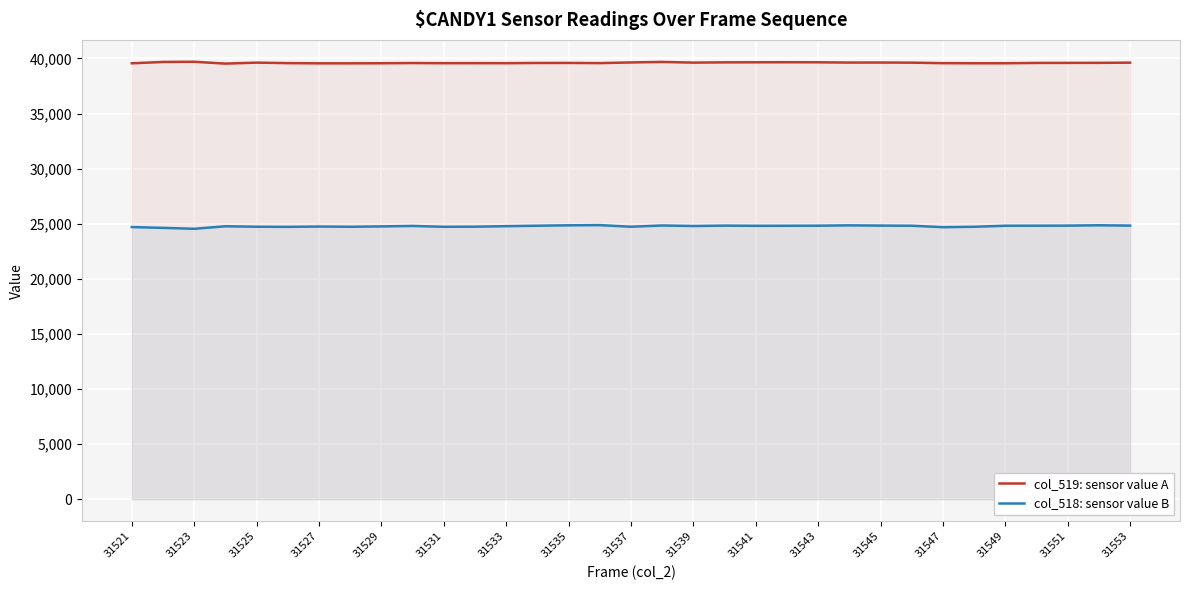

The col_518: sensor value B series shows 6150 at 31529. True or false?

False